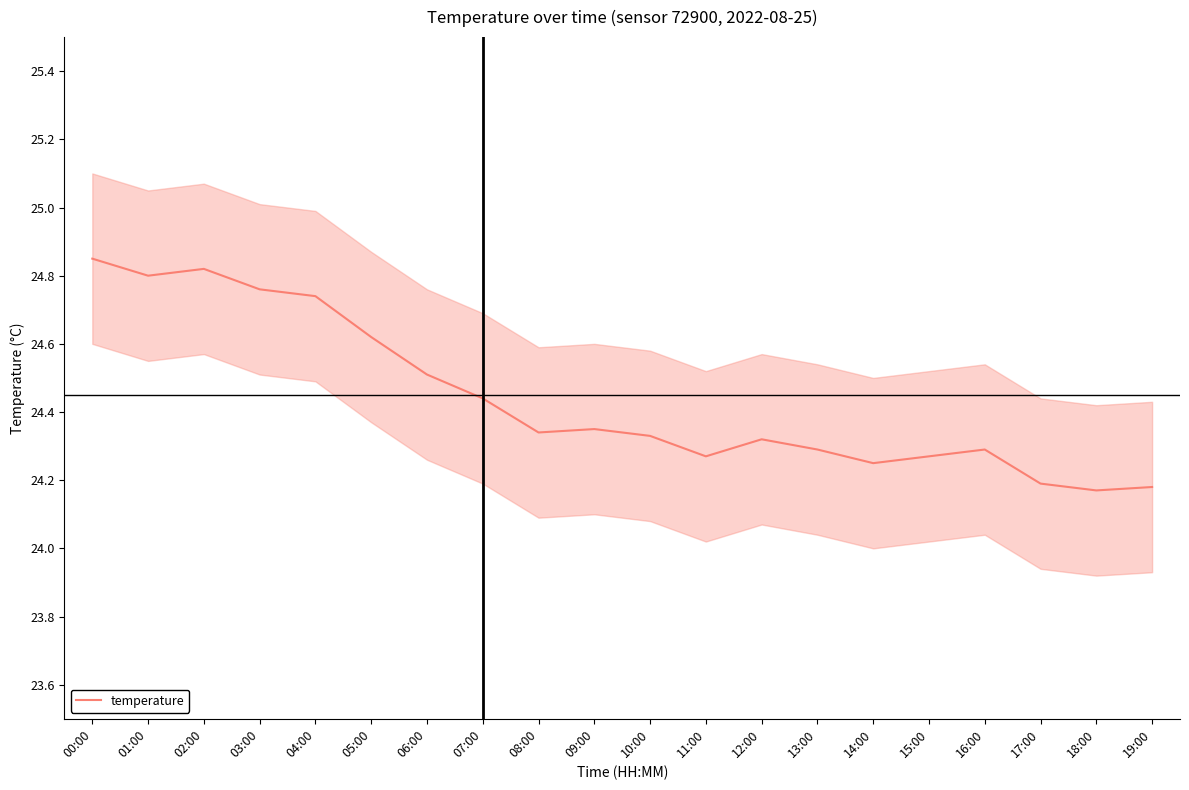

What is the maximum value shown in the chart?

24.9